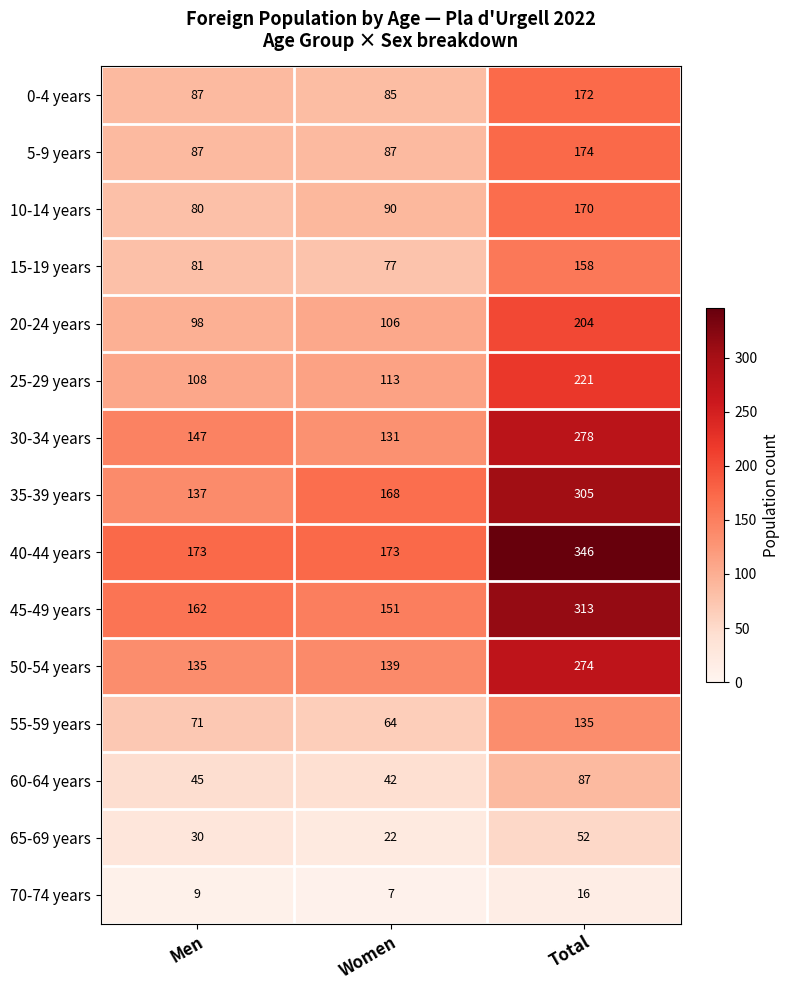

Between Women and Total, which series saw the biggest shift?

40-44 years